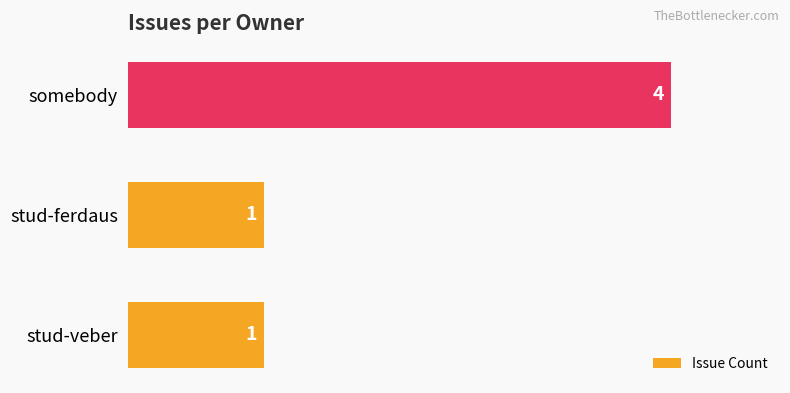

Count the values in the range 1 to 4.

3